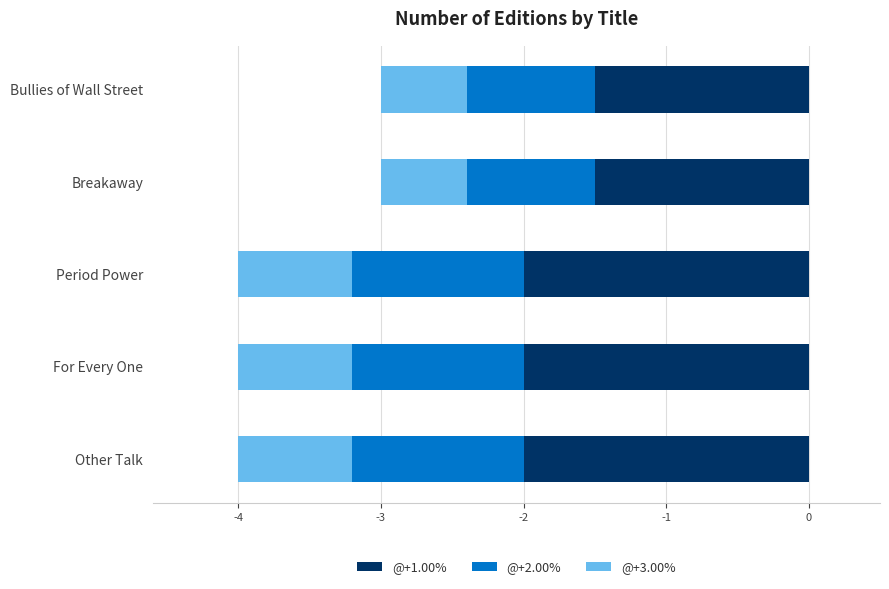

How many distinct data groups are displayed?

3